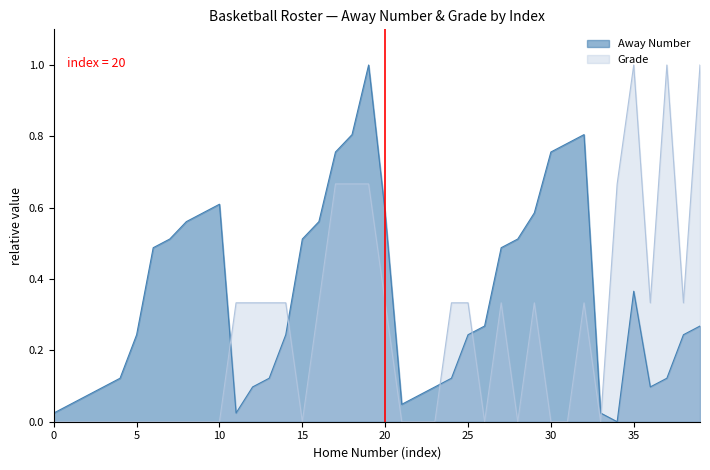

Which series ends up on top after the final intersection of Away Number and Grade?

Grade